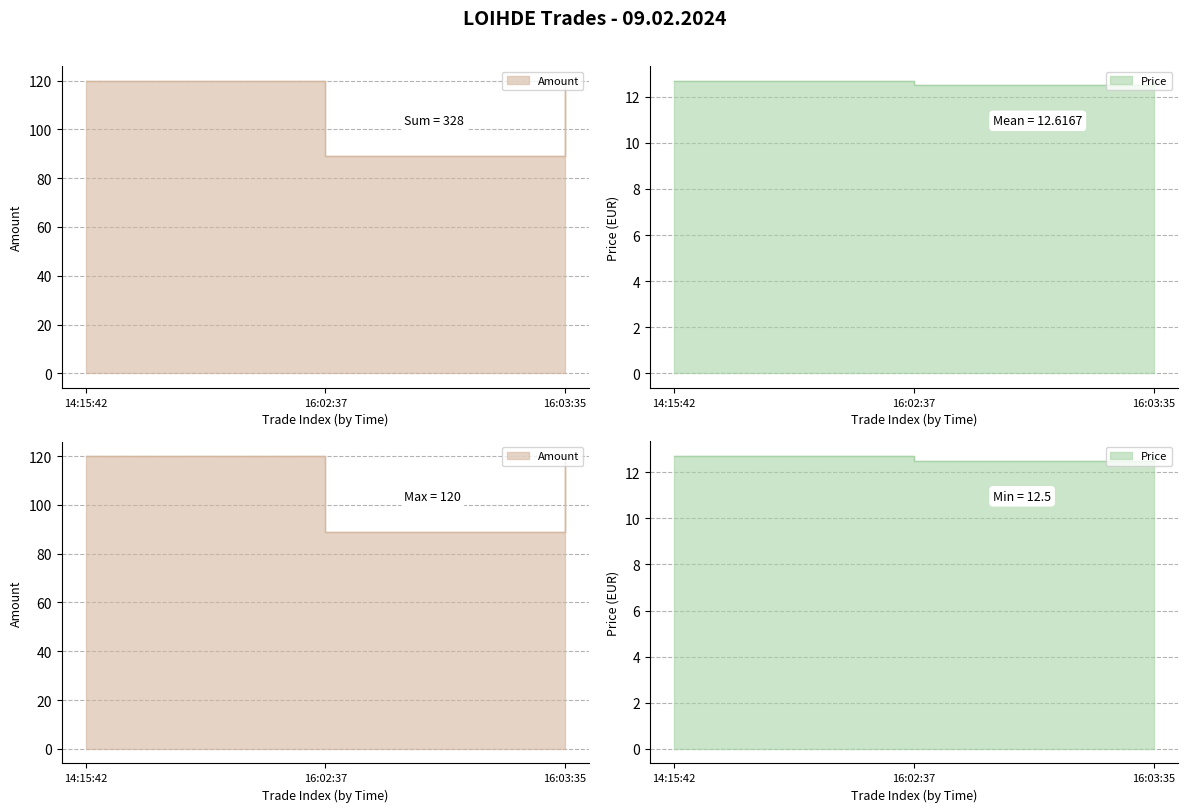

List the labels in order of Price value, largest first.

14:15:42, 16:03:35, 16:02:37